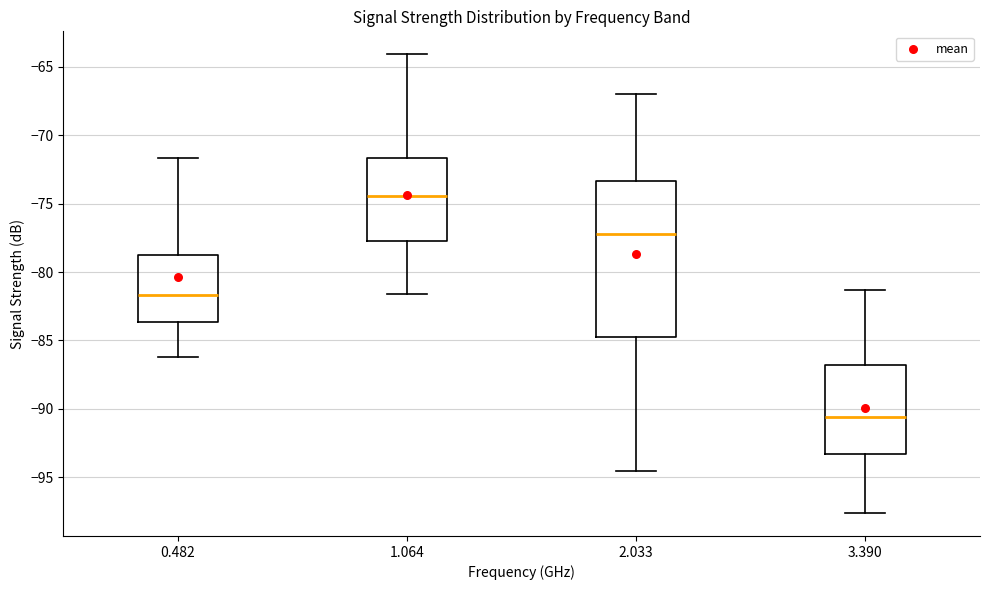

Reading left to right, read every box against the y-axis: the position of its median line, the range the box covers, and the ends of its whiskers. The values are not printed on the chart, so give them approximately, as read against the axis.

0.482: median -81.5, box -83.5 to -78.5, whiskers -86.0 to -71.5
1.064: median -74.5, box -77.5 to -71.5, whiskers -81.5 to -64.0
2.033: median -77.0, box -84.5 to -73.5, whiskers -94.5 to -67.0
3.390: median -90.5, box -93.5 to -87.0, whiskers -97.5 to -81.5